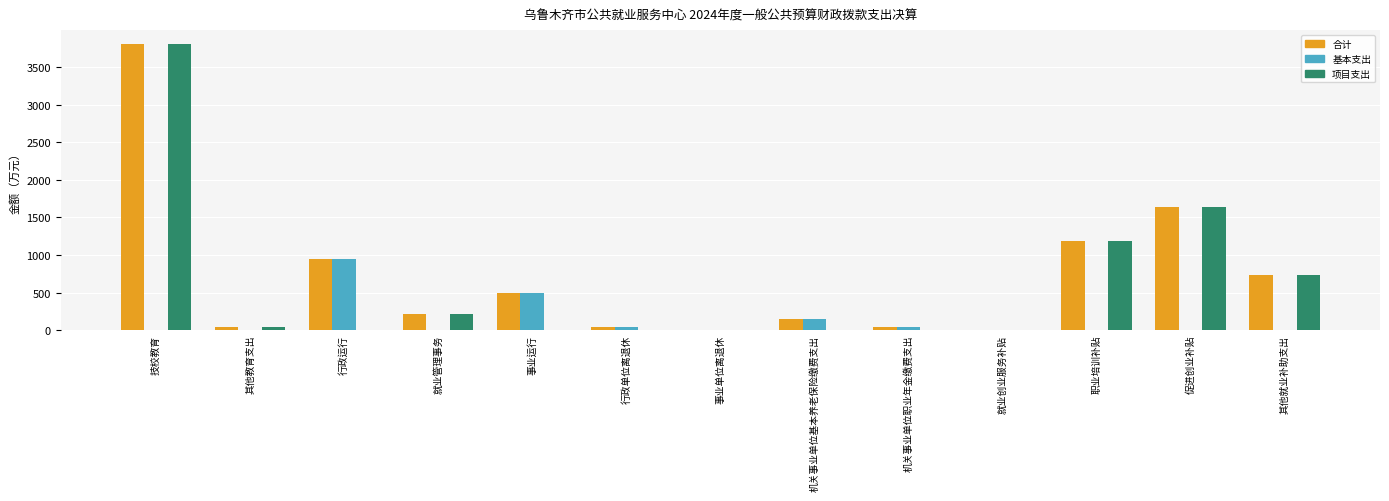

Count the number of data series in this chart.

3